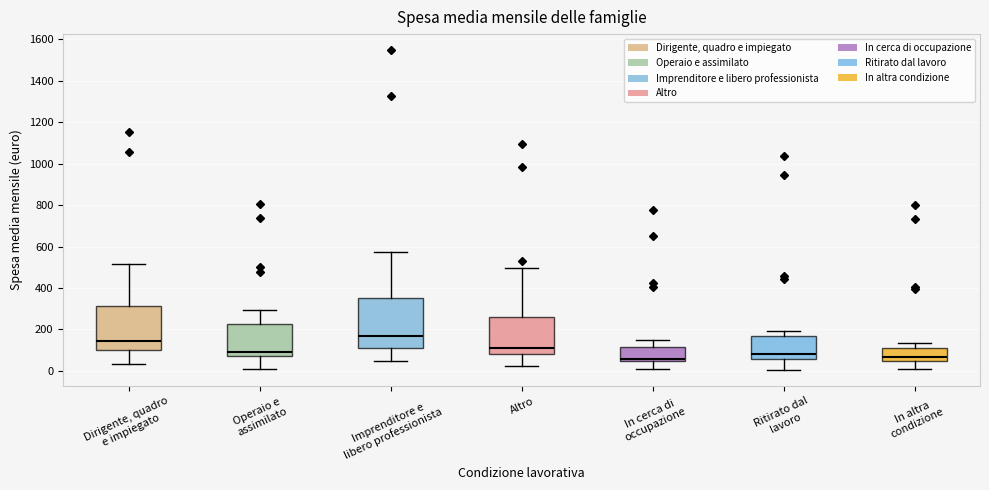

Reading left to right, read every box against the y-axis: the position of its median line, the range the box covers, and the ends of its whiskers. The values are not printed on the chart, so give them approximately, as read against the axis.

Dirigente, quadro e impiegato: median 140, box 100 to 320, whiskers 40 to 520
Operaio e assimilato: median 100, box 80 to 220, whiskers 20 to 300
Imprenditore e libero professionista: median 180, box 100 to 360, whiskers 40 to 580
Altro: median 100, box 80 to 260, whiskers 20 to 500
In cerca di occupazione: median 60, box 40 to 120, whiskers 0 to 160
Ritirato dal lavoro: median 80, box 60 to 160, whiskers 0 to 200
In altra condizione: median 60, box 40 to 120, whiskers 0 to 140